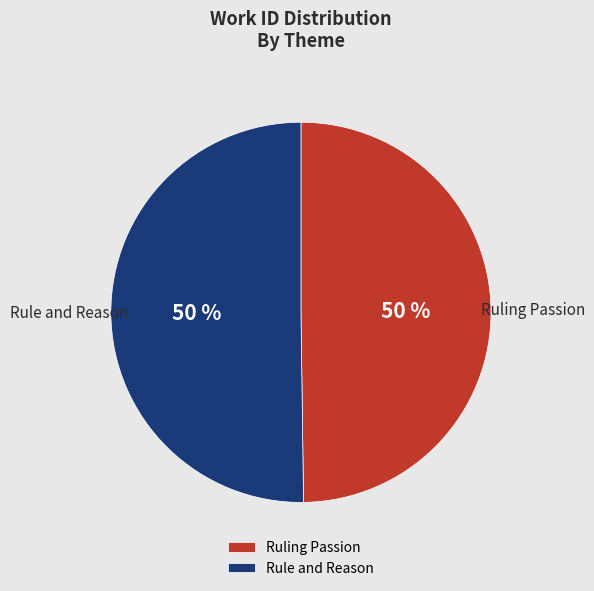

To the nearest percent, what portion does Ruling Passion represent?

50%